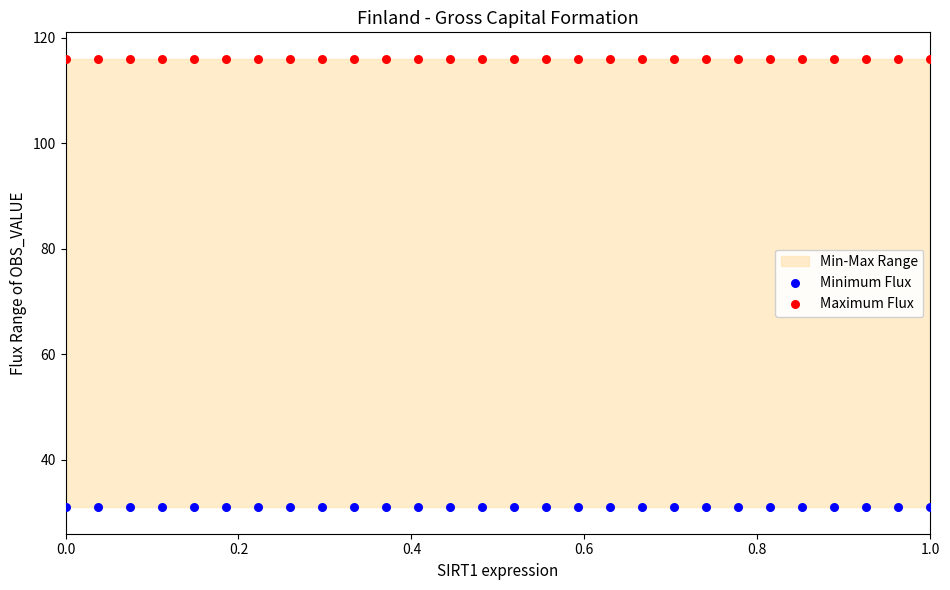

Which series contains the lowest Y value?

Minimum Flux